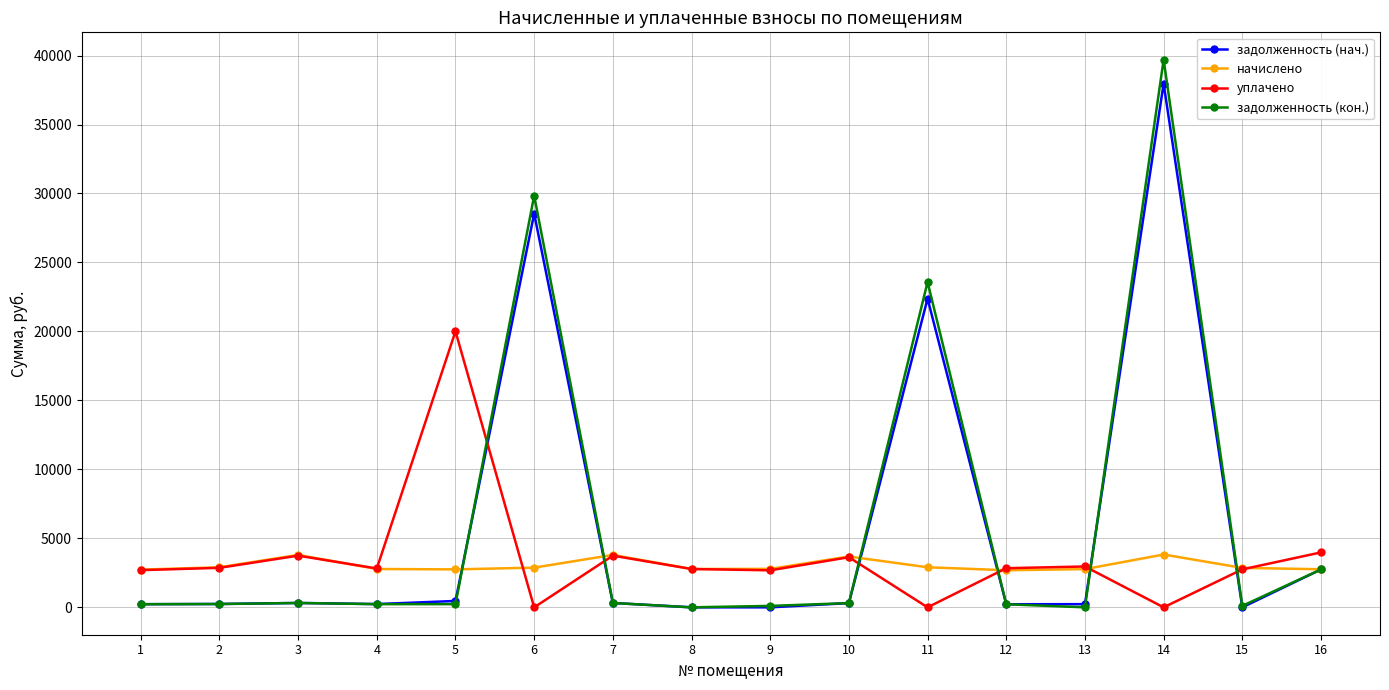

Which series has the widest spread of values?

задолженность (кон.)